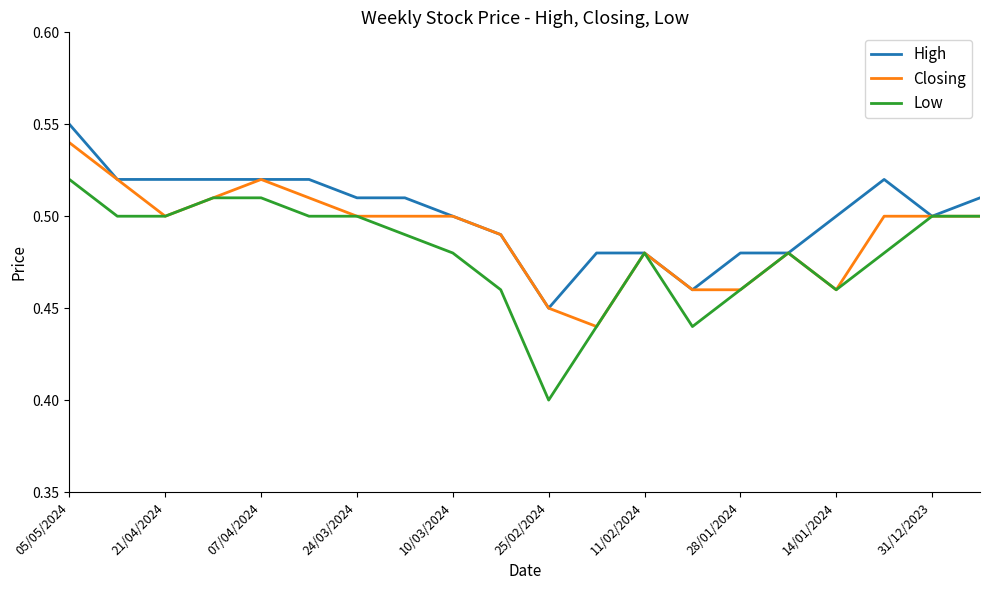

Does the chart display data point markers on the line(s)?

No